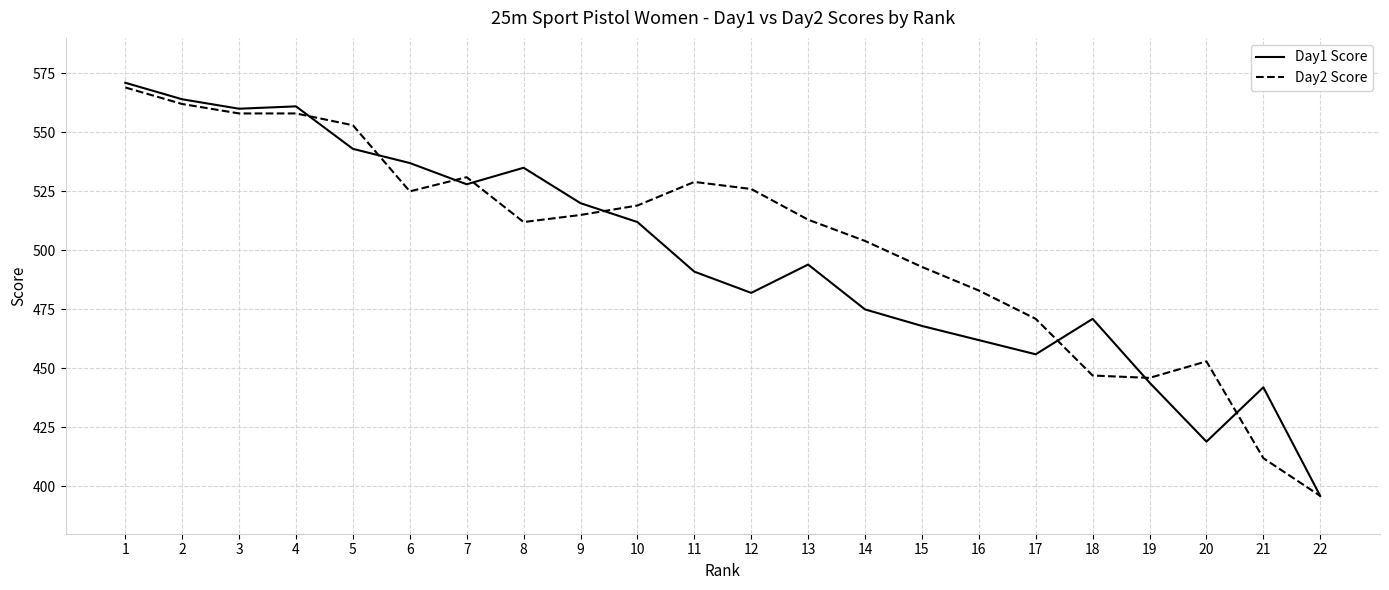

What is the difference between the second highest and second lowest values in the Day1 Score series?

145